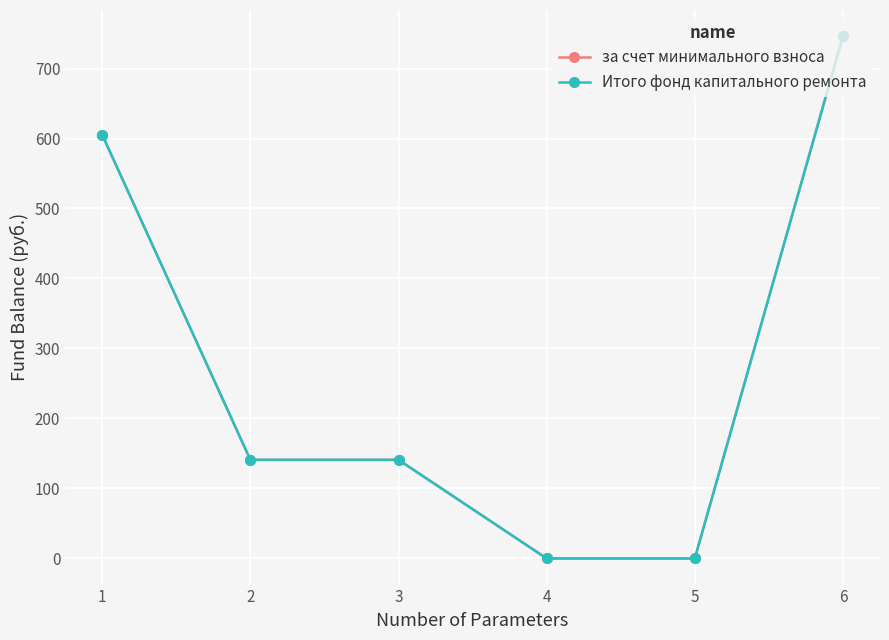

Reading left to right, what are all the values shown in this chart?

за счет минимального взноса: 605.4	140.9	140.9	0.0	0.0	746.3
Итого фонд капитального ремонта: 605.4	140.9	140.9	0.0	0.0	746.3